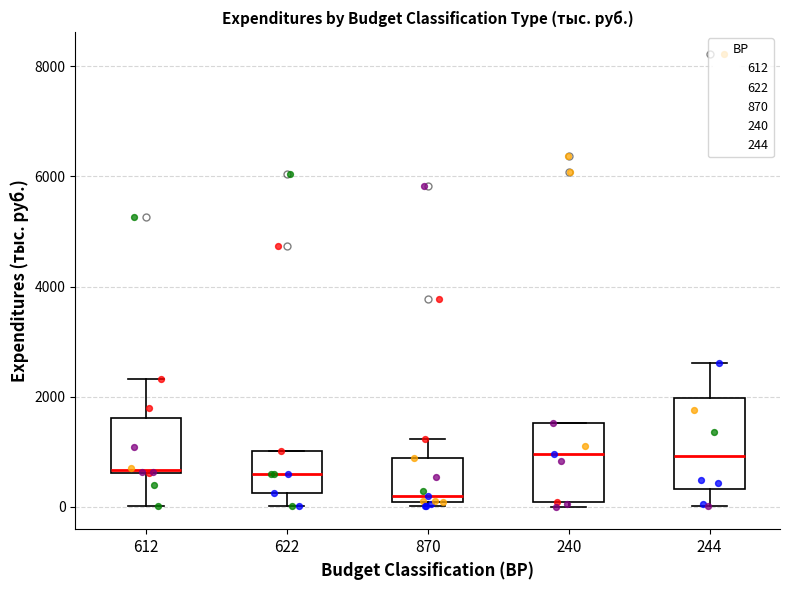

Reading left to right, transcribe this box plot: for each box, give where its median line is, the range the box spans, and where its two whiskers end, as read against the y-axis. The values are not printed on the chart, so give them approximately, as read against the axis.

612: median 600, box 600 to 1600, whiskers 0 to 2400
622: median 600, box 200 to 1000, whiskers 0 to 1000
870: median 200, box 0 to 800, whiskers 0 (just below the box's lower edge) to 1200
240: median 1000, box 0 to 1600, whiskers 0 (just below the box's lower edge) to 1600
244: median 1000, box 400 to 2000, whiskers 0 to 2600